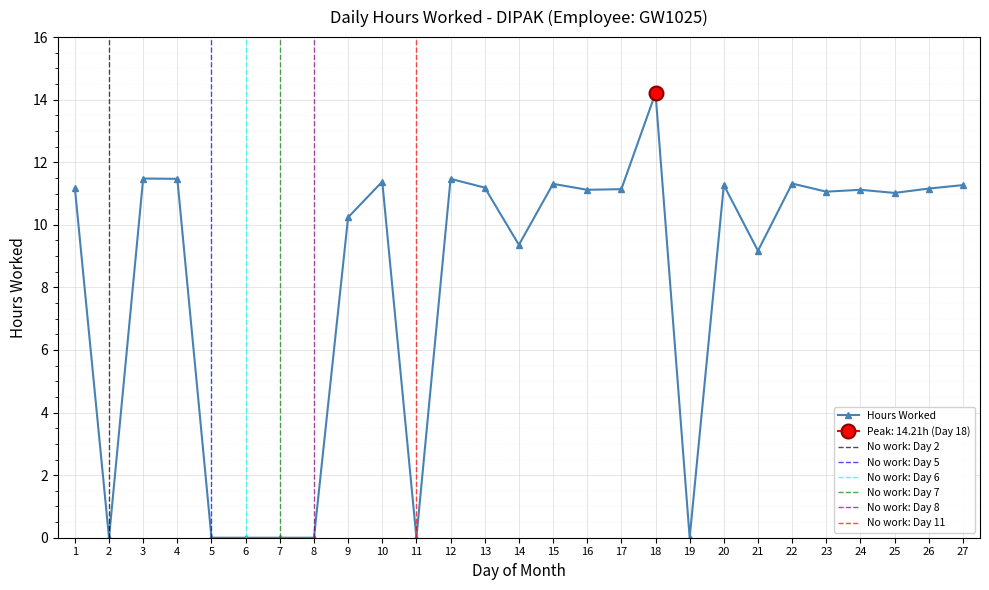

True or false: the data shows 18.0 at 16.

False